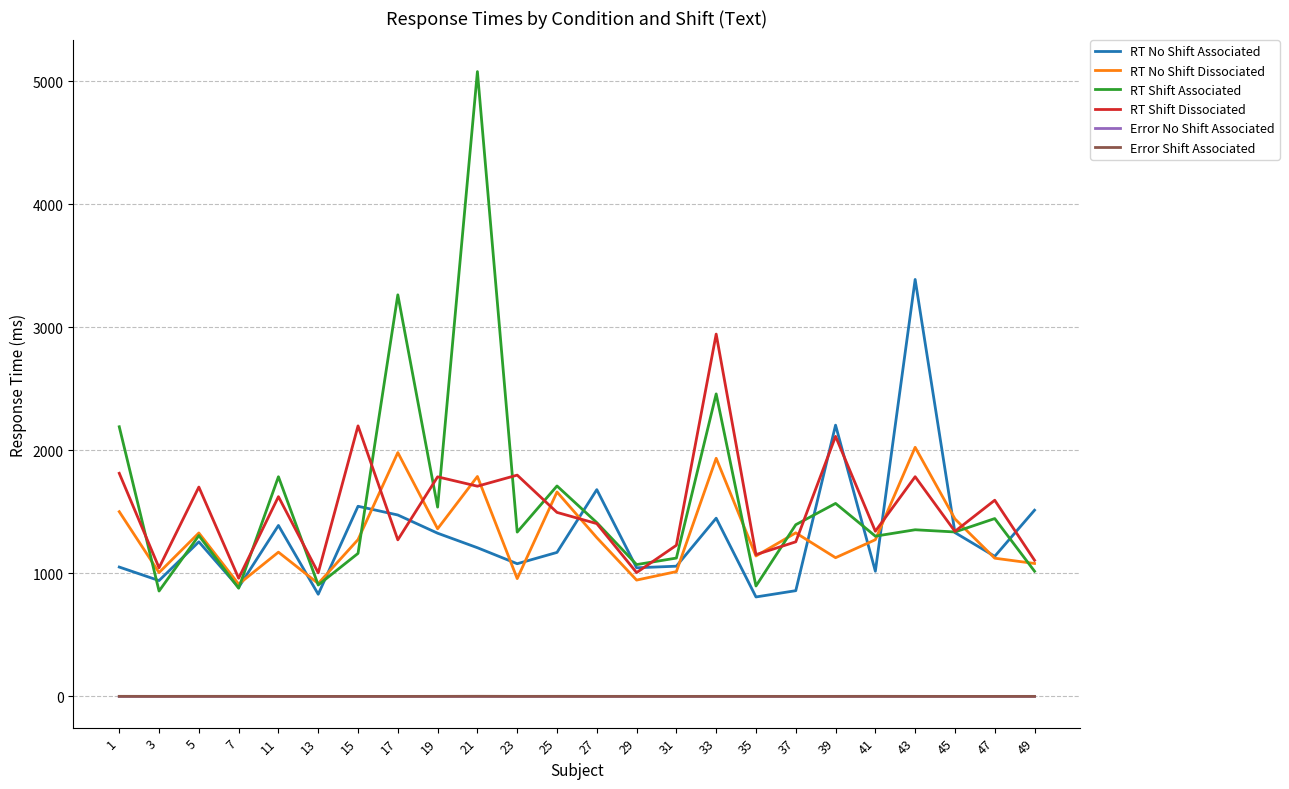

After their last crossing, which series has the higher values: Error No Shift Associated or Error Shift Associated?

Error No Shift Associated